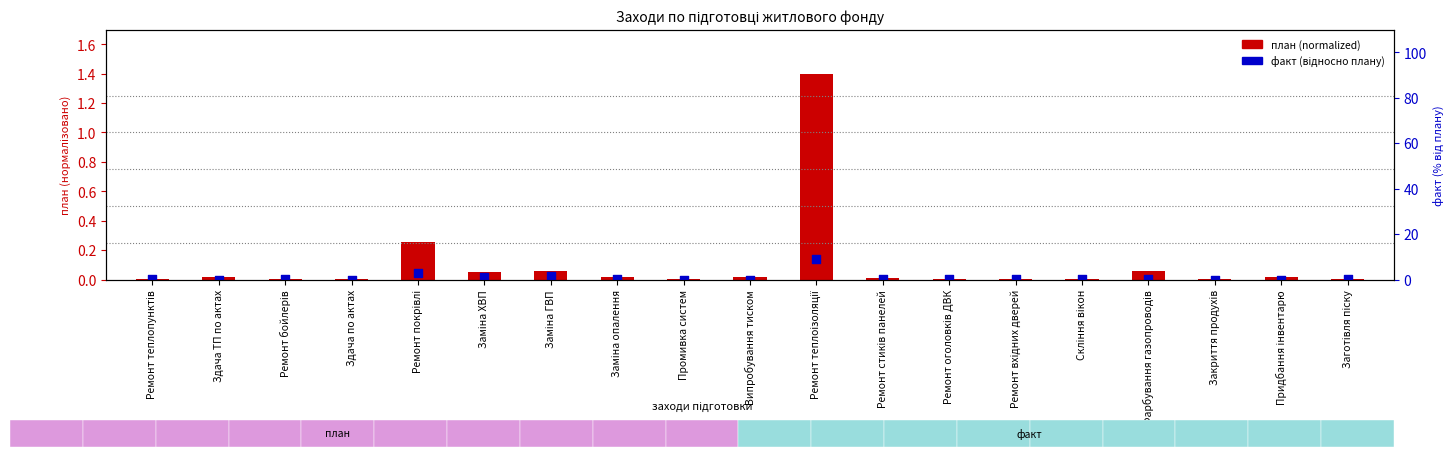

Which series reaches the minimum Y coordinate?

факт (відносно плану)